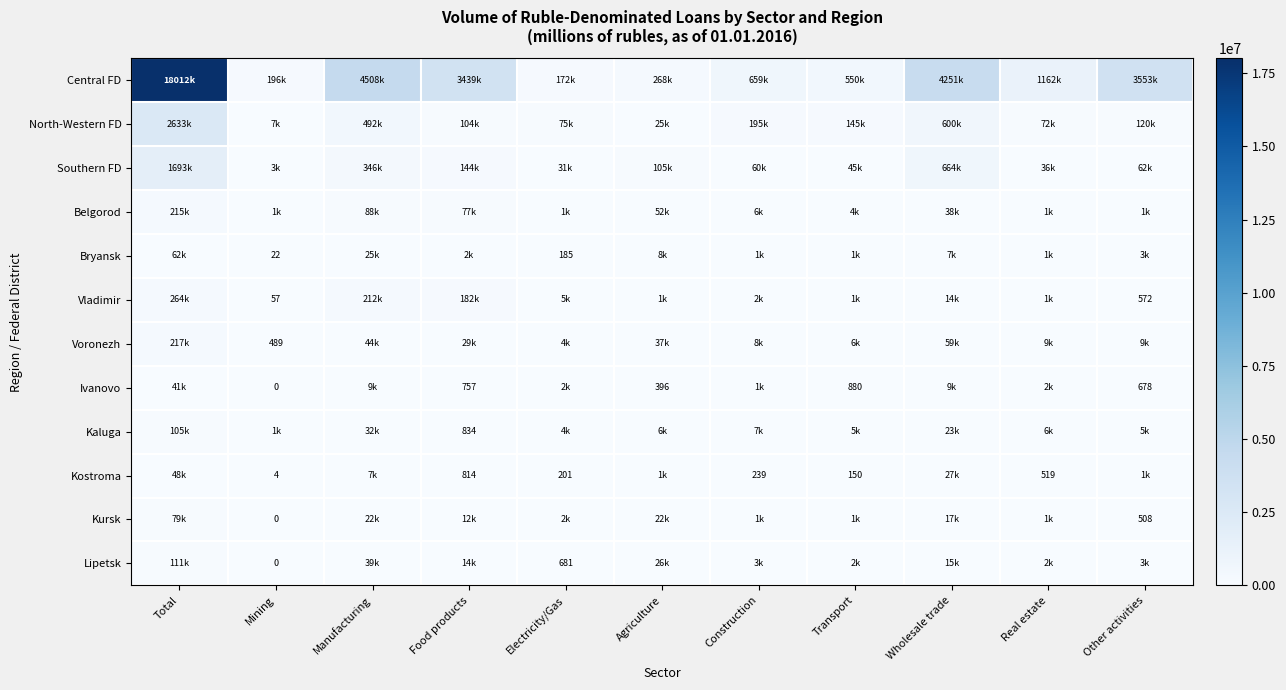

Is it true that Ivanovo equals 880 at Transport?

True